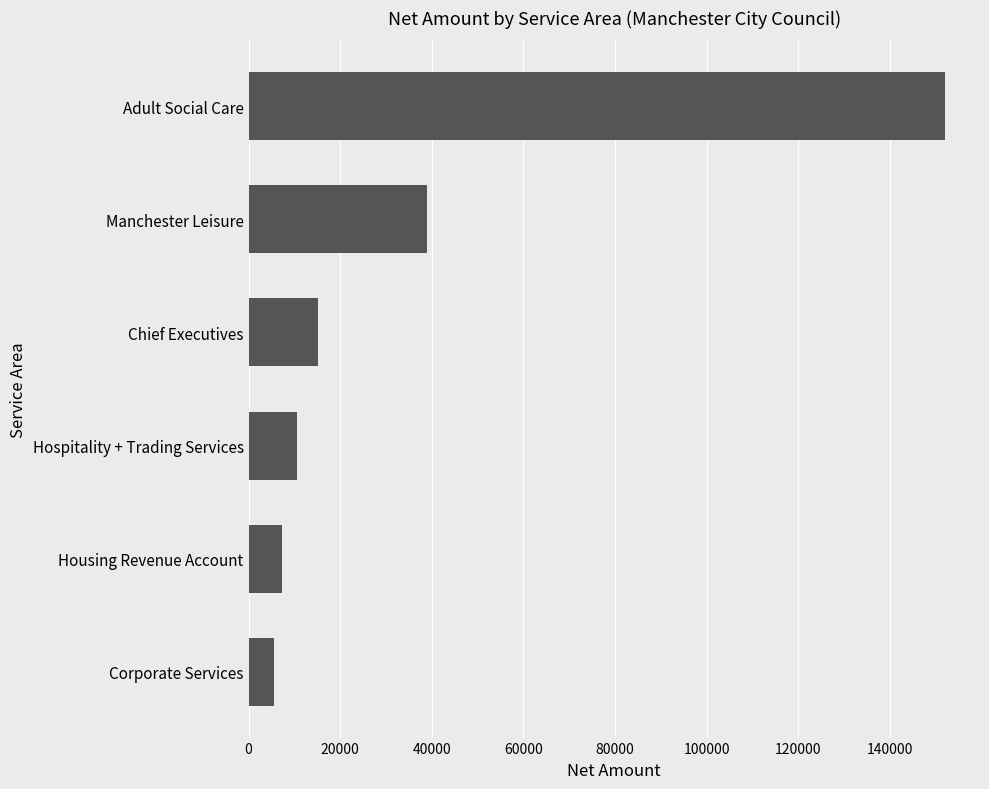

What is the ratio of the value at Corporate Services to the value at Hospitality + Trading Services?

0.5